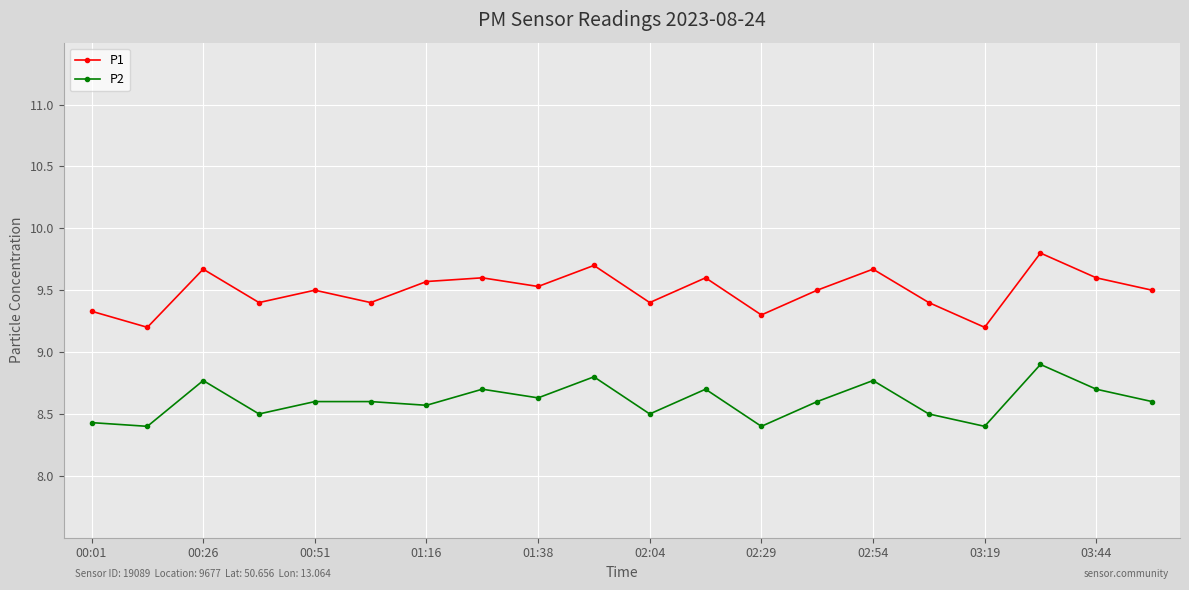

What is the value of the P1 point at the 11th from the left?

9.4